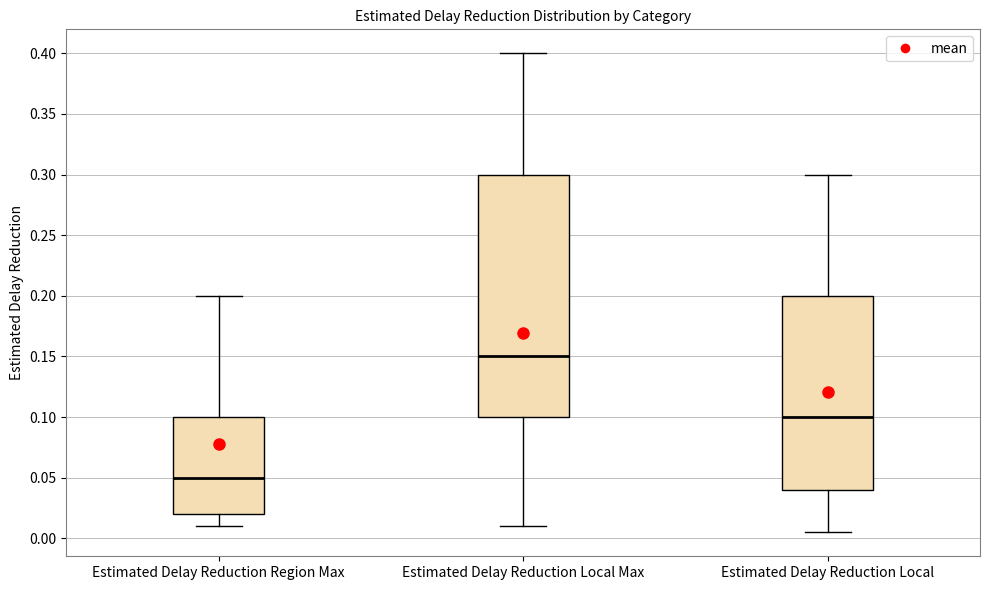

Reading left to right, read every box against the y-axis: the position of its median line, the range the box covers, and the ends of its whiskers. The values are not printed on the chart, so give them approximately, as read against the axis.

Estimated Delay Reduction Region Max: median 0.050, box 0.020 to 0.100, whiskers 0.010 to 0.200
Estimated Delay Reduction Local Max: median 0.150, box 0.100 to 0.300, whiskers 0.010 to 0.400
Estimated Delay Reduction Local: median 0.100, box 0.040 to 0.200, whiskers 0.005 to 0.300